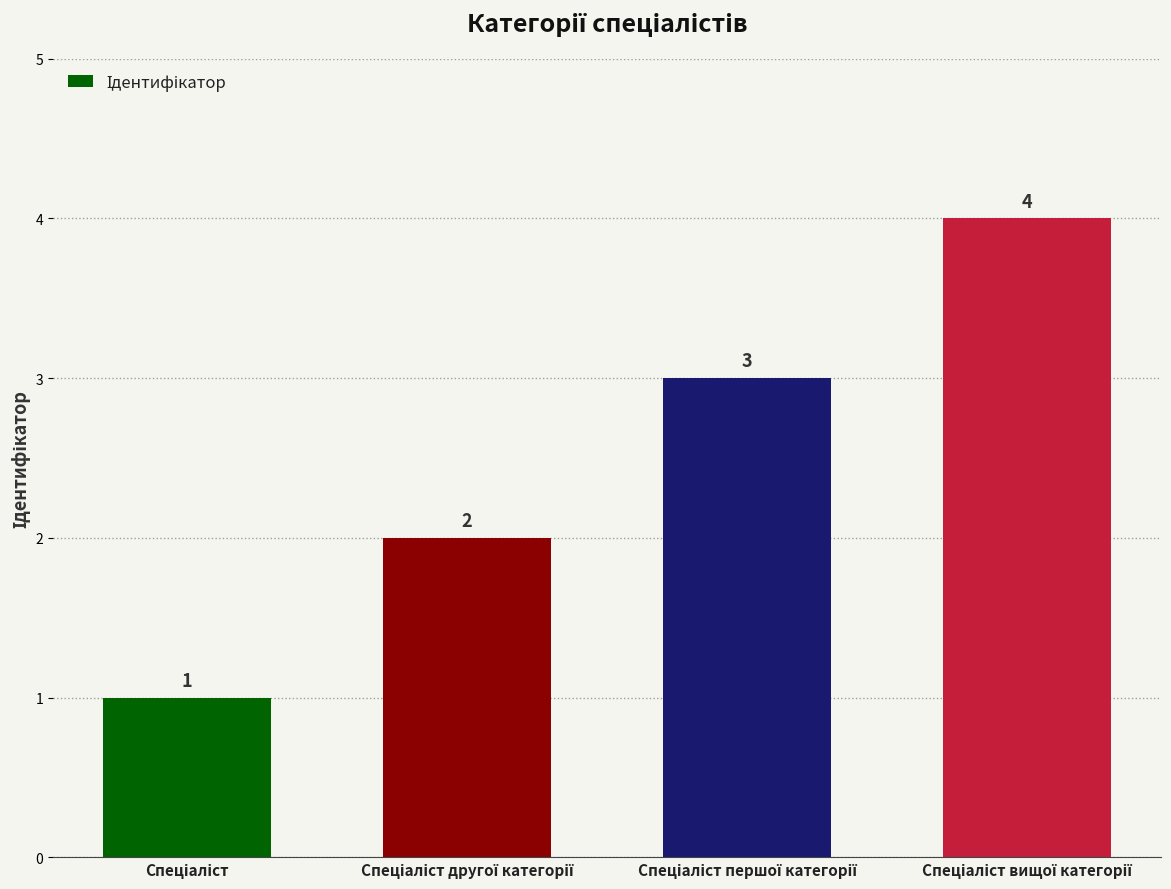

How many bars are there in total?

4